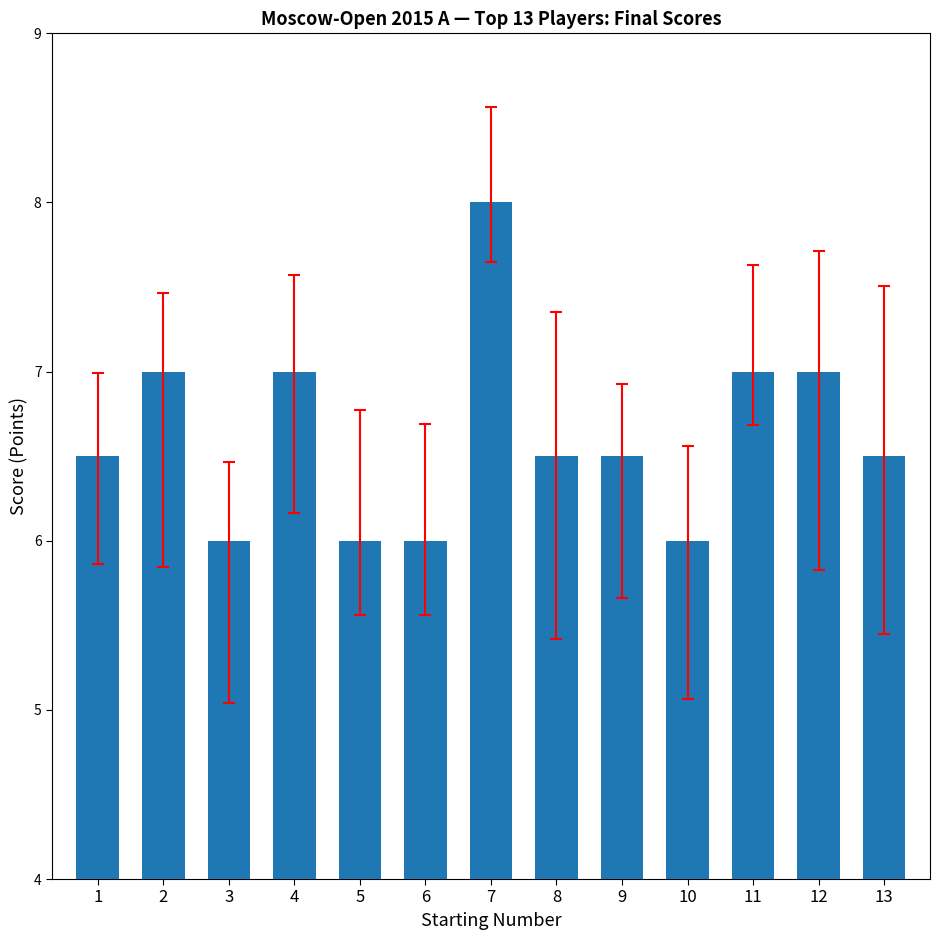

What is the smallest value displayed?

6.0